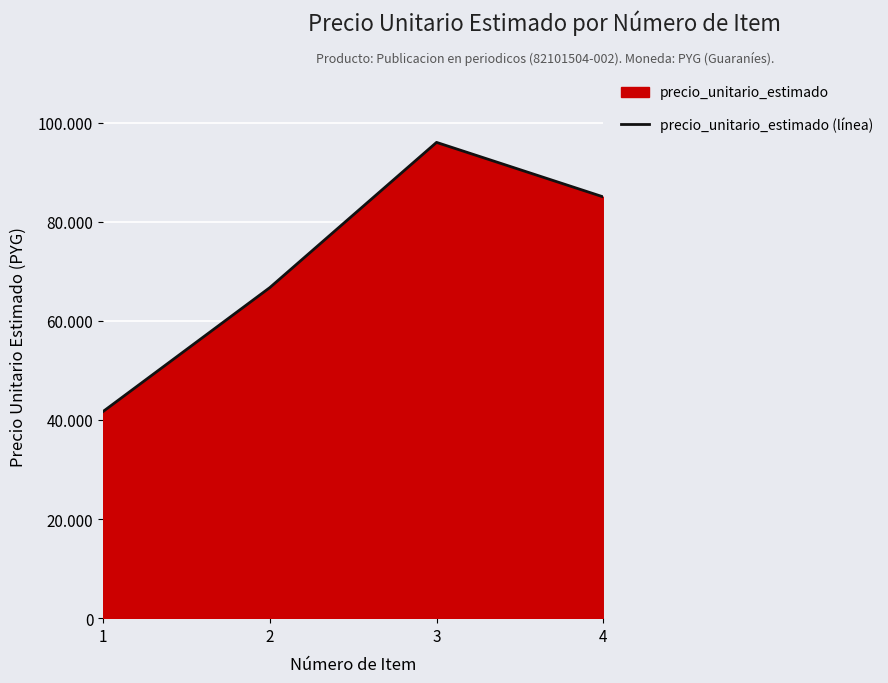

Is it true that the value at 2 is 66700?

True